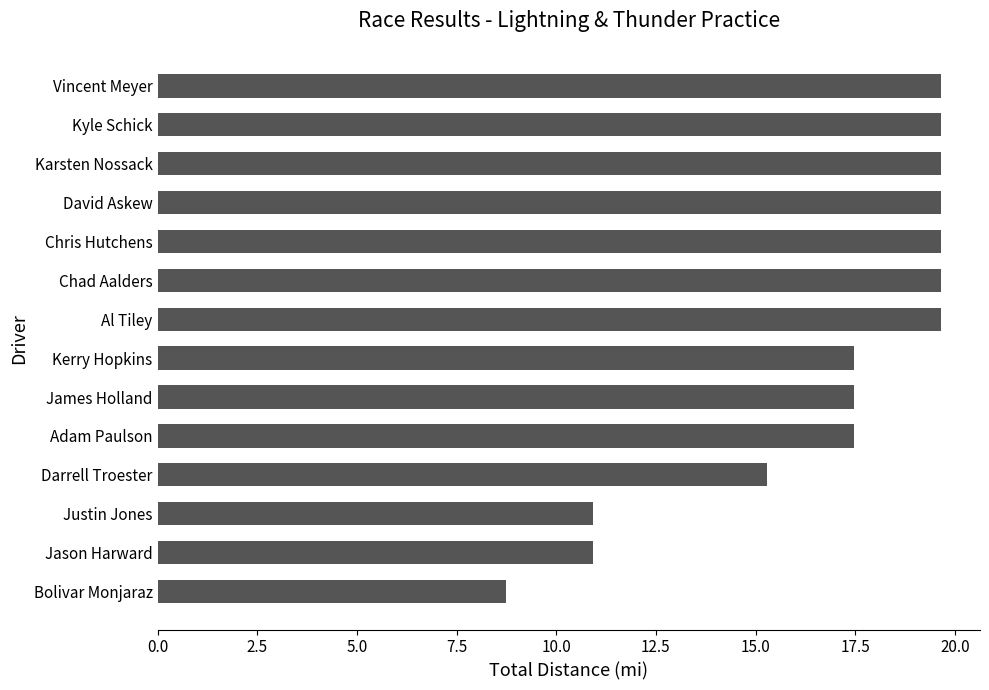

What value does the data have at Bolivar Monjaraz?

8.7